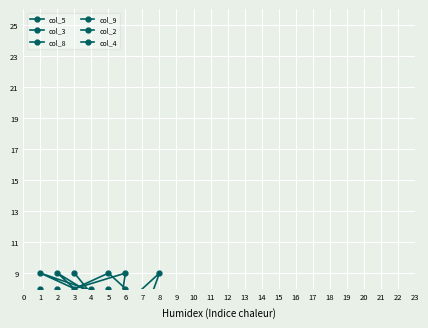

Between which two adjacent categories do col_8 and col_9 first intersect?

2 and 3